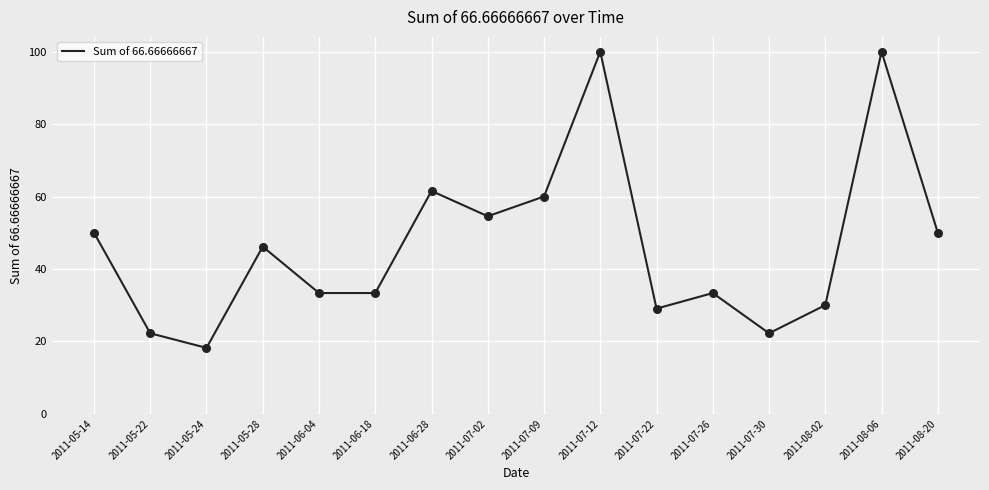

Approximately how many times larger is the value at 2011-05-28 compared to 2011-07-26?

1.4